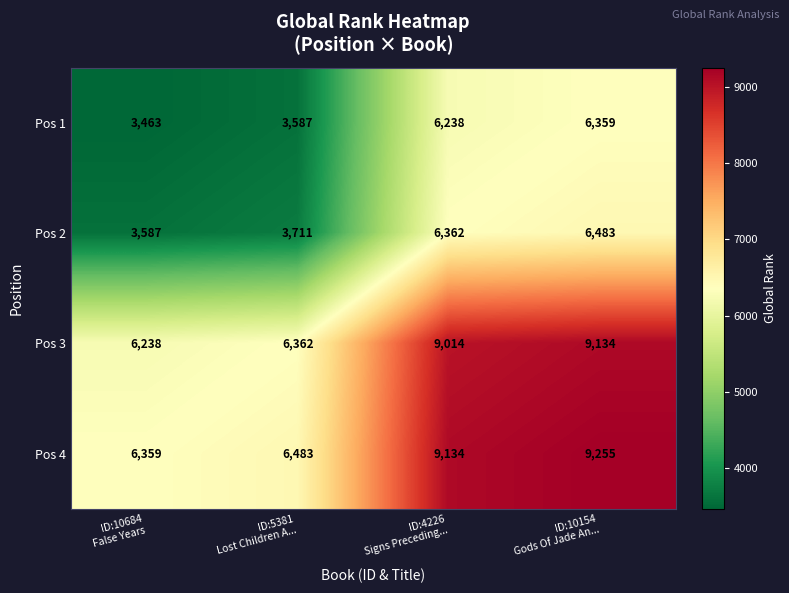

What is the average value of the Pos 4 series?

7808